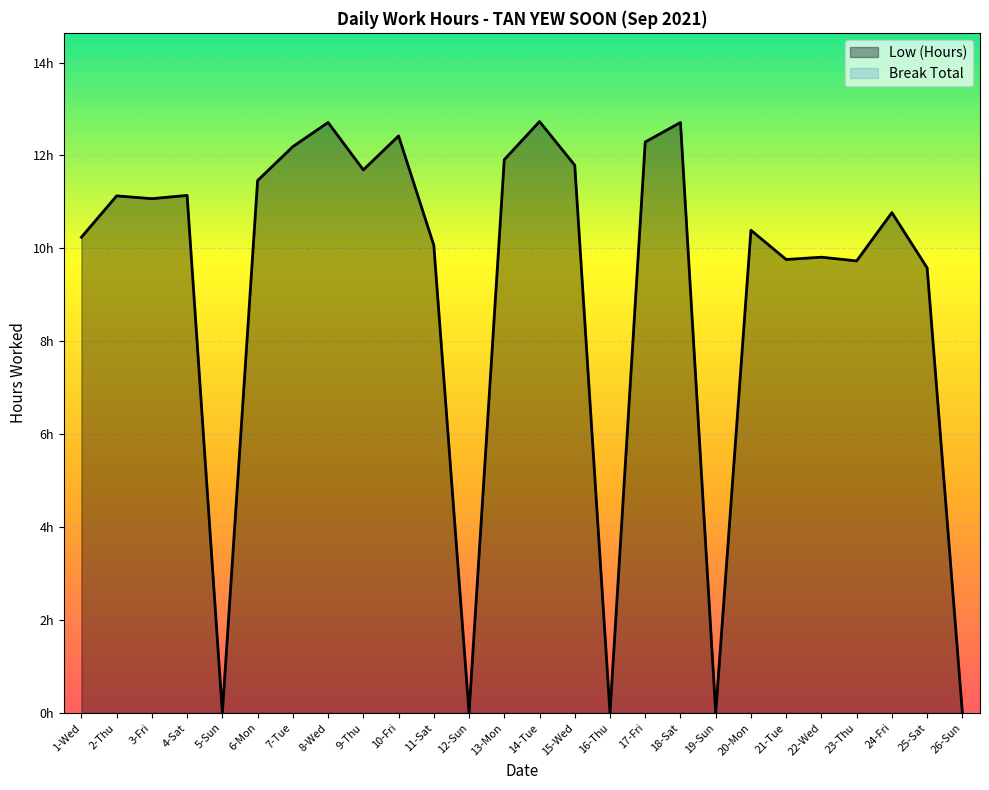

How many points are higher than both their immediate neighbors (excluding endpoints)?

9